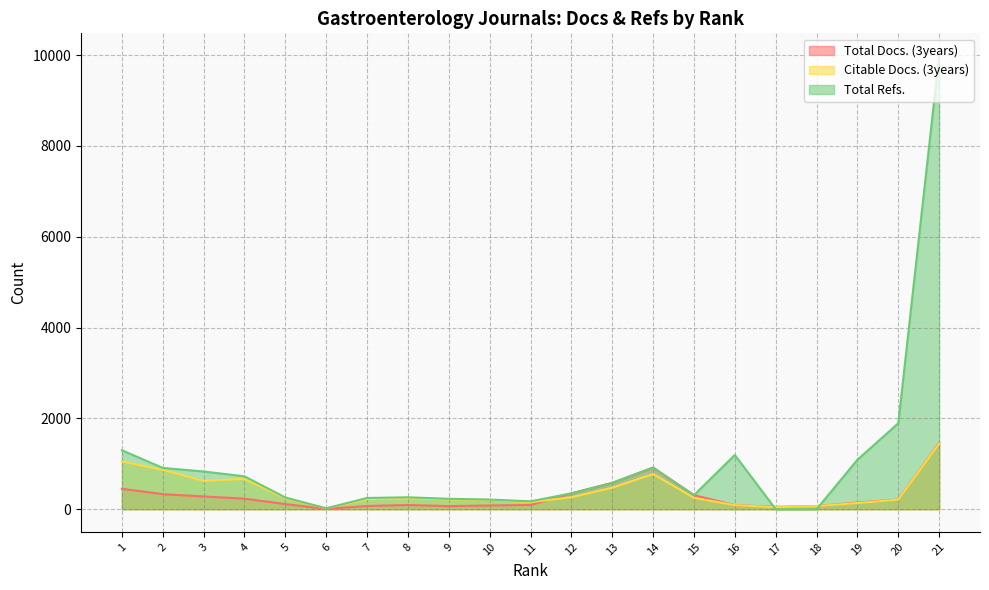

How many lines are shown in the chart?

3